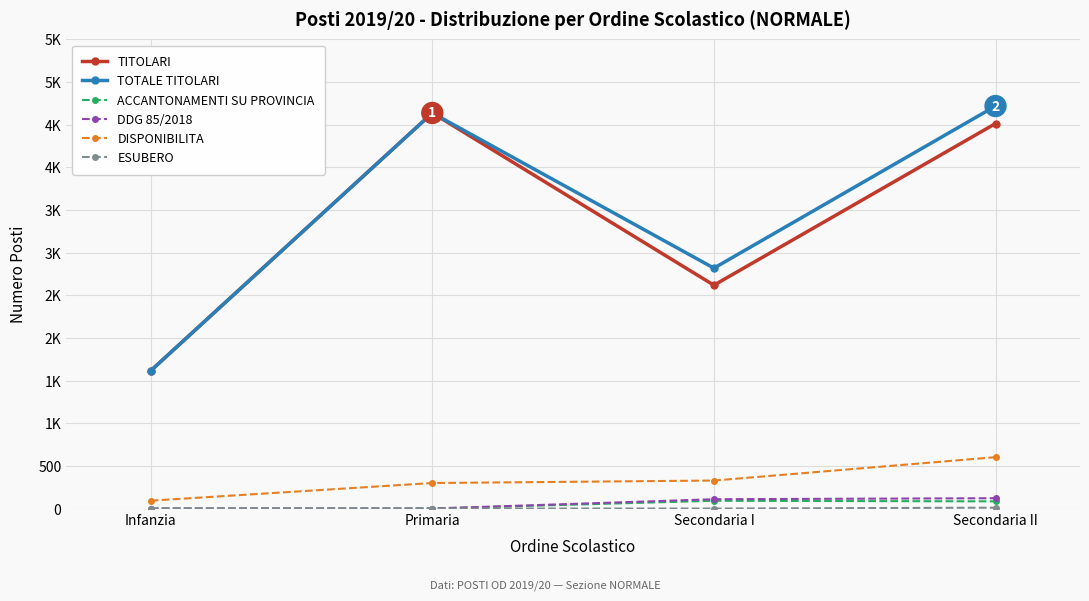

Rank the series by their maximum value, from lowest to highest.

ESUBERO, ACCANTONAMENTI SU PROVINCIA, DDG 85/2018, DISPONIBILITA, TITOLARI, TOTALE TITOLARI